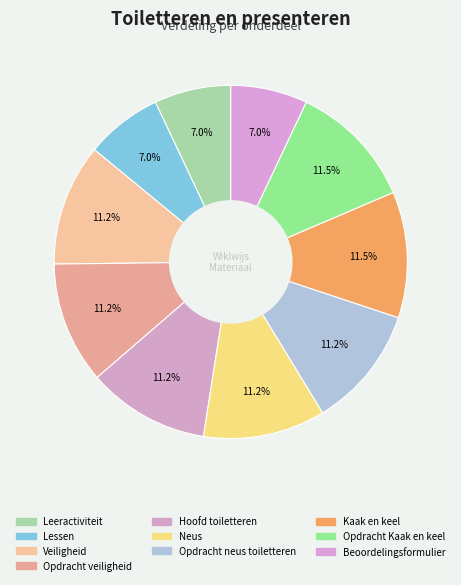

How many slices are in this pie chart?

10